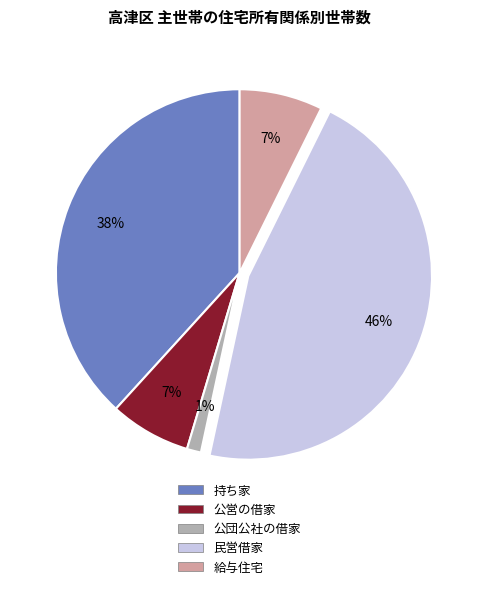

Combined, do 民営借家 and 公営の借家 account for over 50%?

Yes